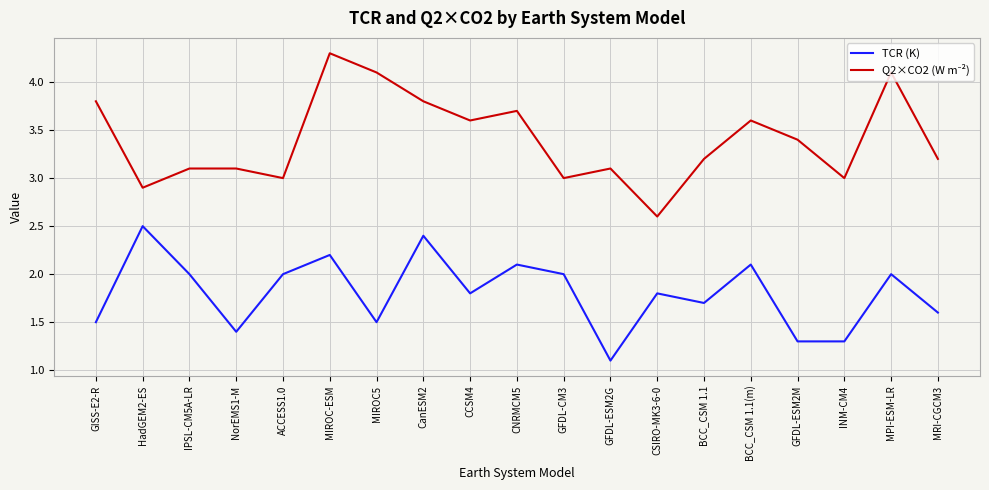

What is the total value across all series at GFDL-CM3?

5.0